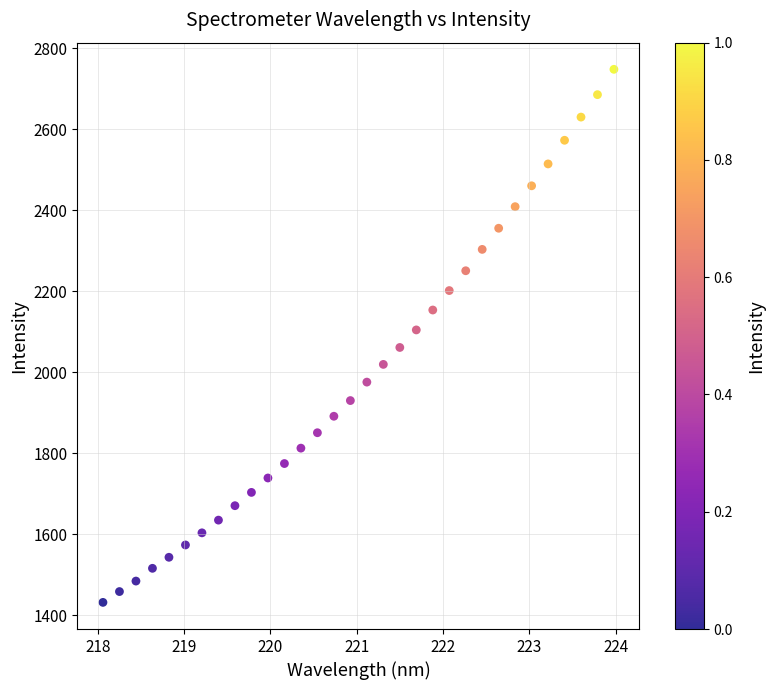

What is the range of Y values (max minus min)?

1316.2